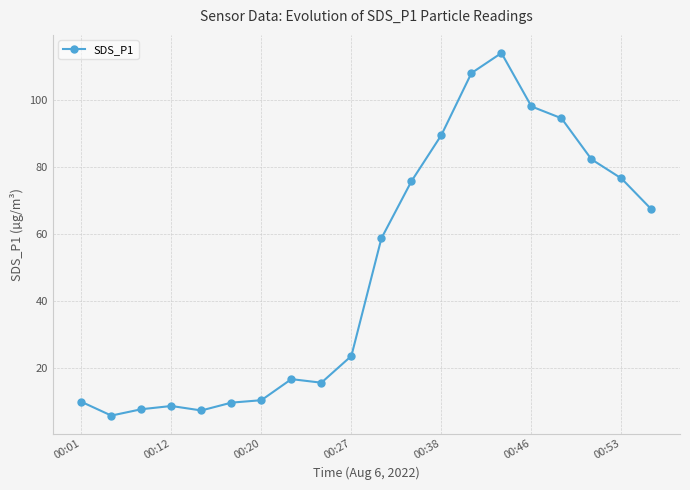

What is the value of the 5th point from the left?

7.3